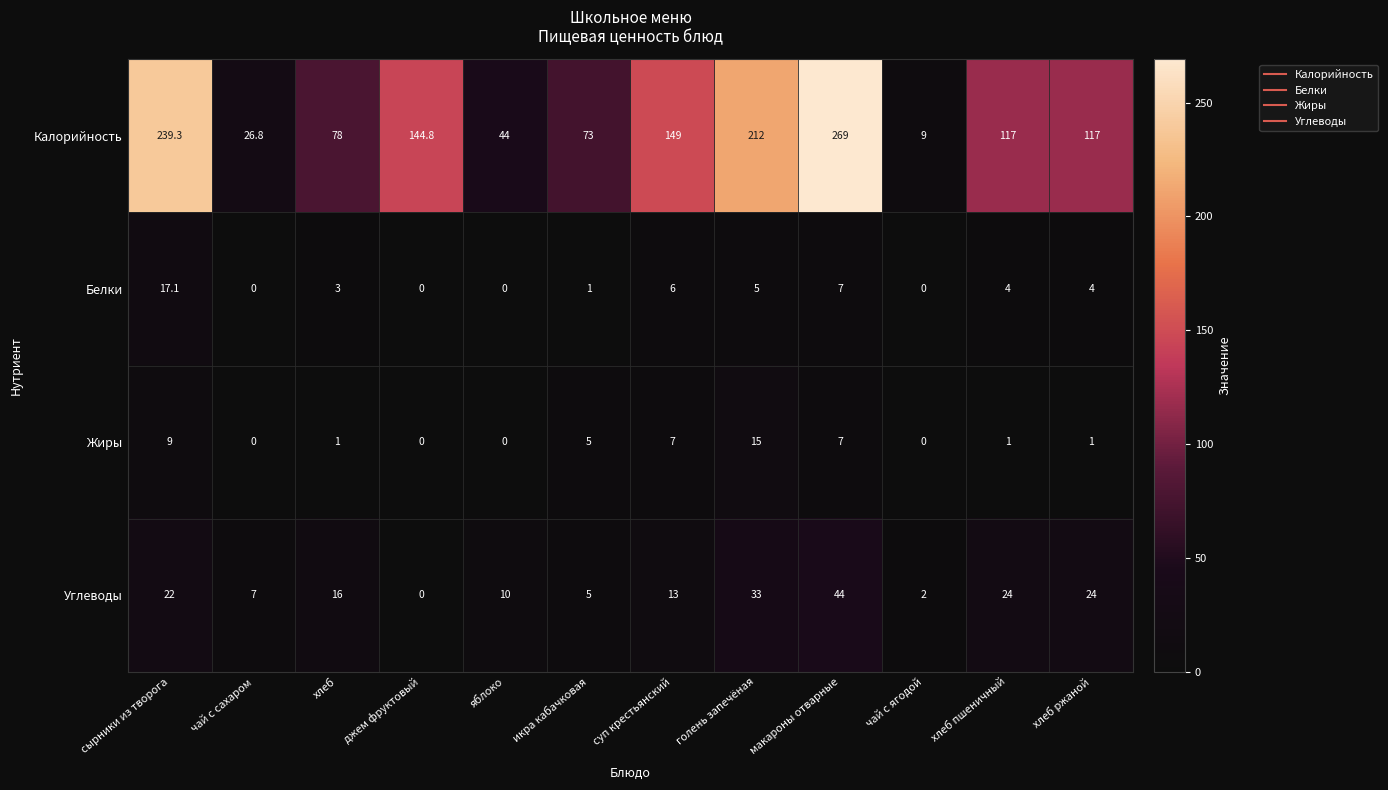

How many data points does each series have?

12